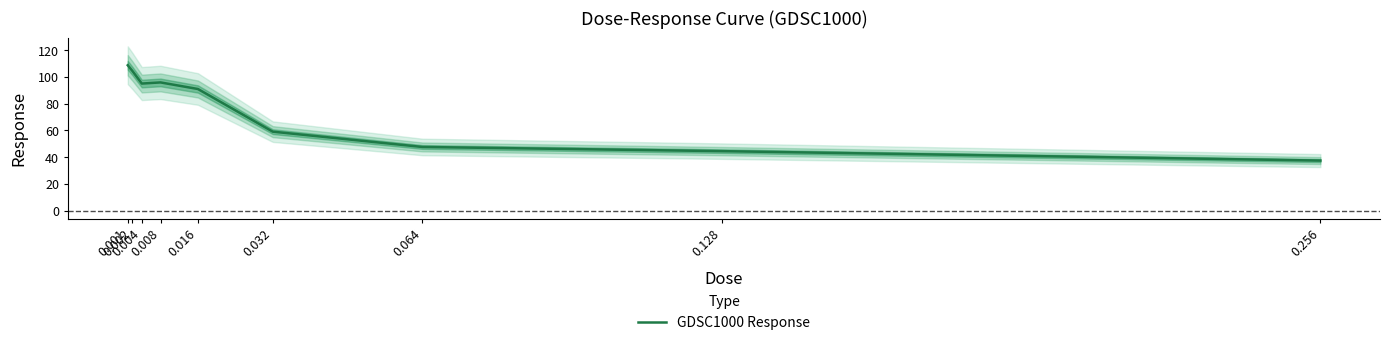

At which category does the data reach its first local valley?

0.004